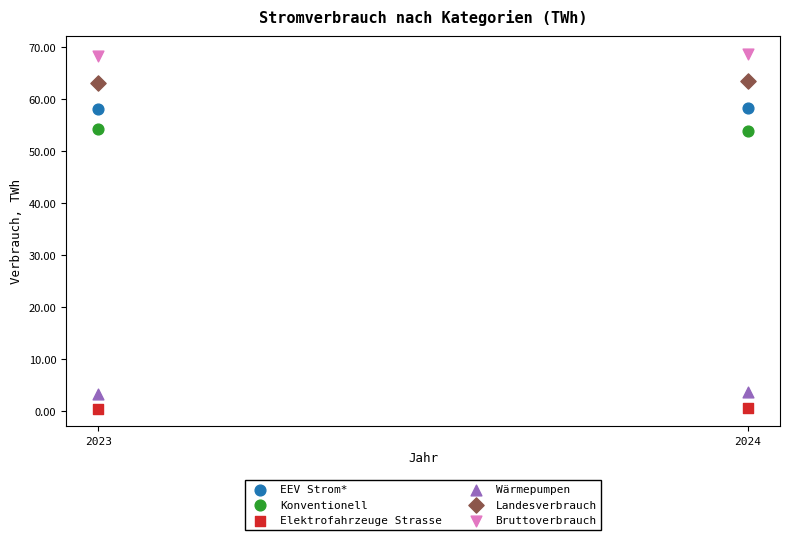

Across all data points, what is the average Y value?

41.4